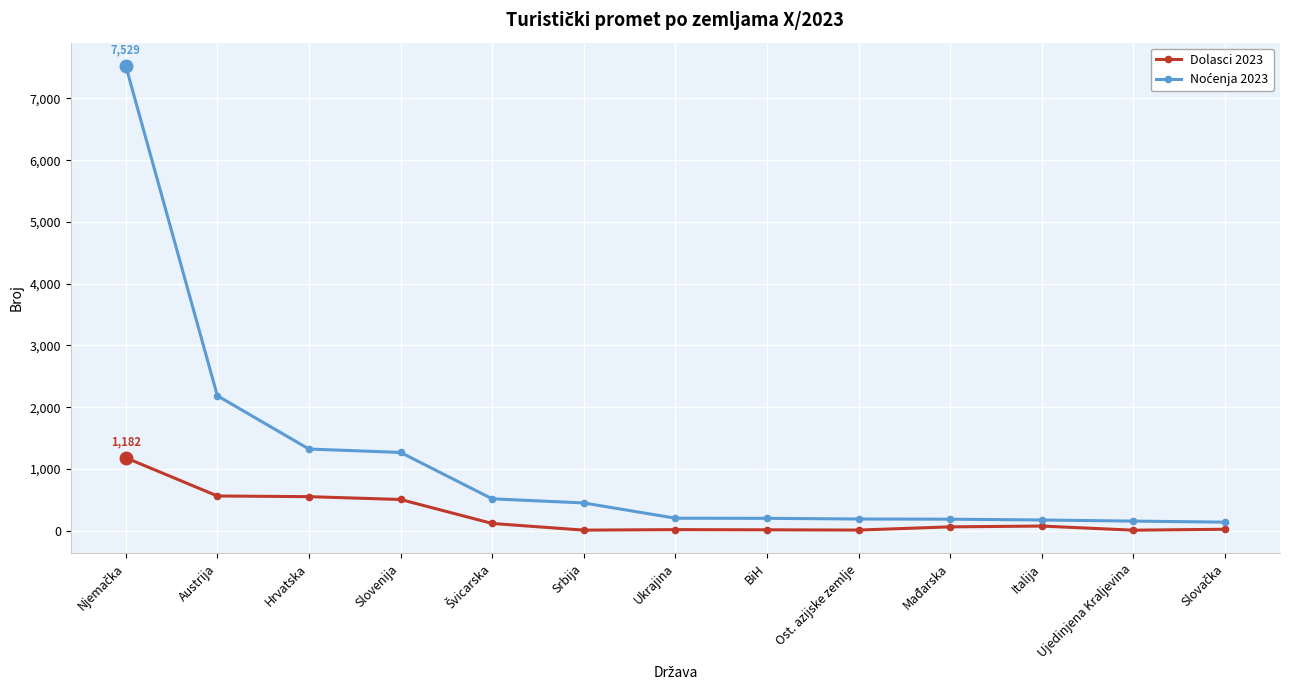

What is the total value across all series at Austrija?

2749